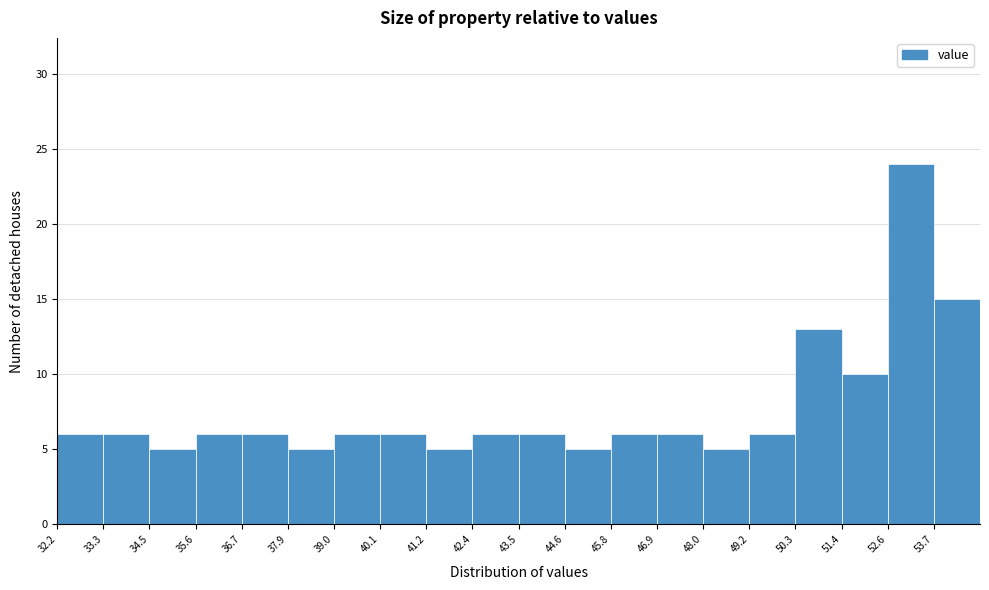

Over which range of the x-axis is the bar tallest?

52.6 to 53.6